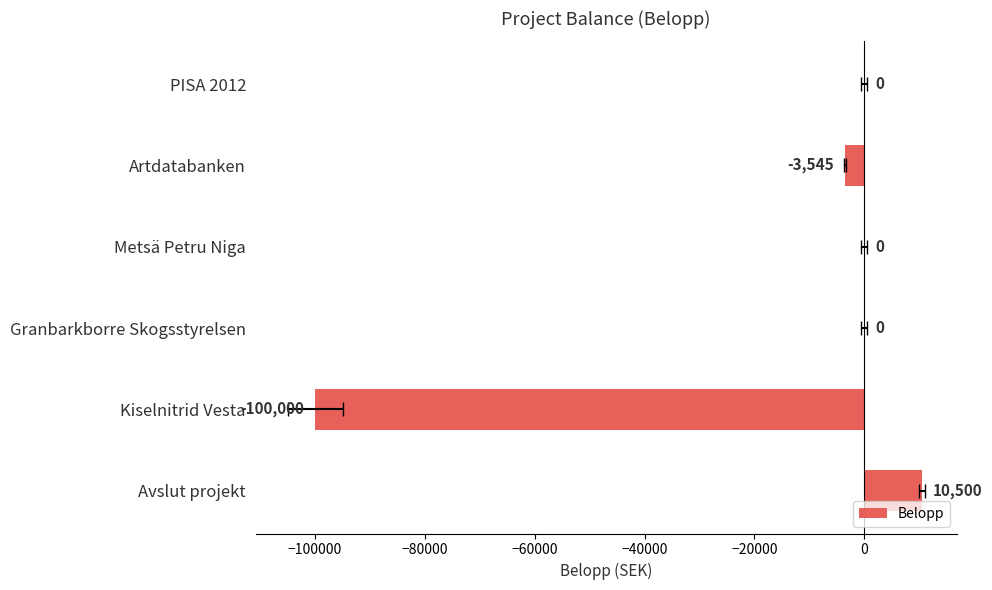

Reading left to right, extract all data points from this chart.

0.0	-3544.7	0.0	0.0	-100000.0	10500.0